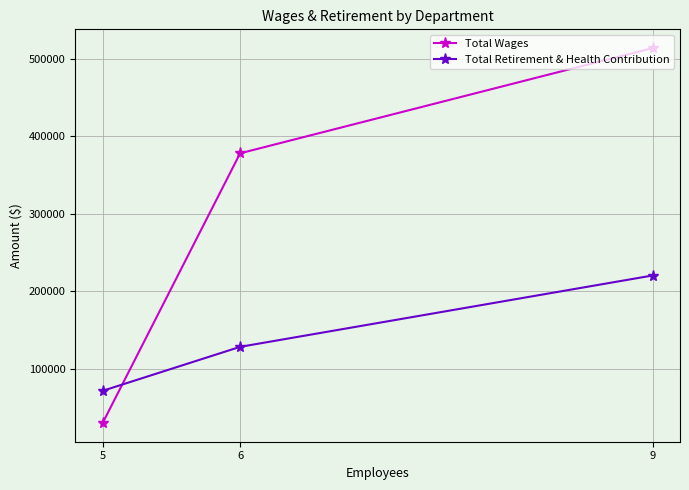

True or false: Total Retirement & Health Contribution has a value of 71641 at 5.

True